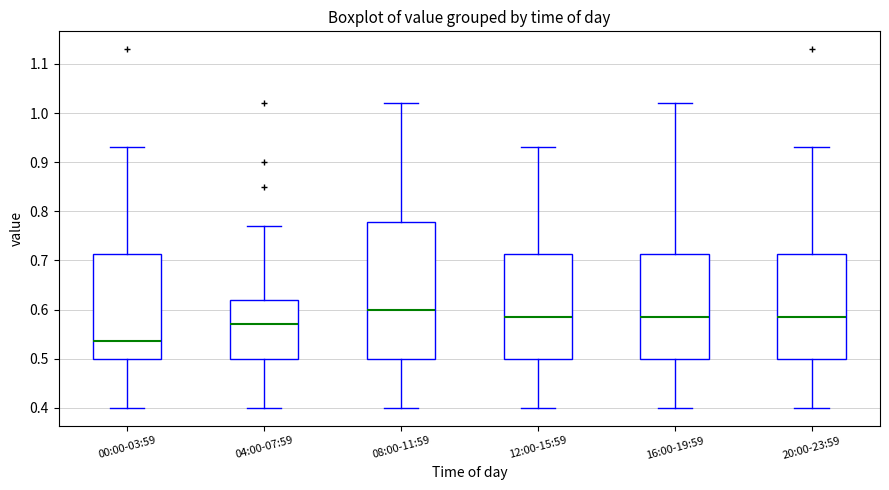

Reading left to right, transcribe this box plot: for each box, give where its median line is, the range the box spans, and where its two whiskers end, as read against the y-axis. The values are not printed on the chart, so give them approximately, as read against the axis.

00:00-03:59: median 0.54, box 0.50 to 0.71, whiskers 0.40 to 0.93
04:00-07:59: median 0.57, box 0.50 to 0.62, whiskers 0.40 to 0.77
08:00-11:59: median 0.60, box 0.50 to 0.78, whiskers 0.40 to 1.02
12:00-15:59: median 0.59, box 0.50 to 0.71, whiskers 0.40 to 0.93
16:00-19:59: median 0.59, box 0.50 to 0.71, whiskers 0.40 to 1.02
20:00-23:59: median 0.59, box 0.50 to 0.71, whiskers 0.40 to 0.93